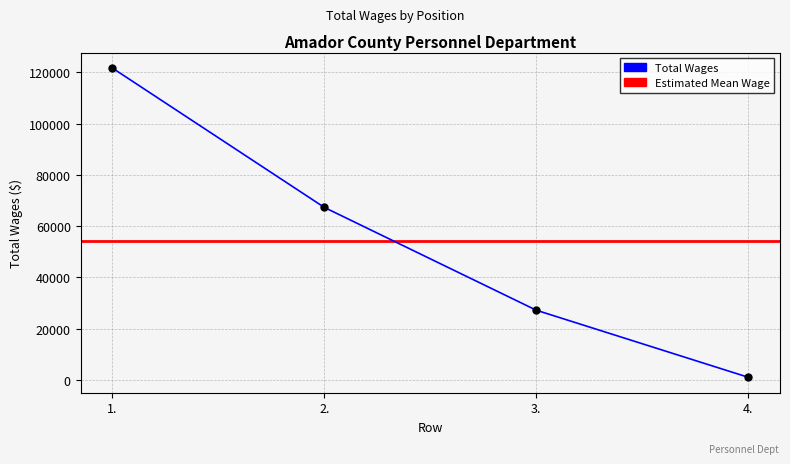

True or false: the data has more than 2 interior local peaks.

False